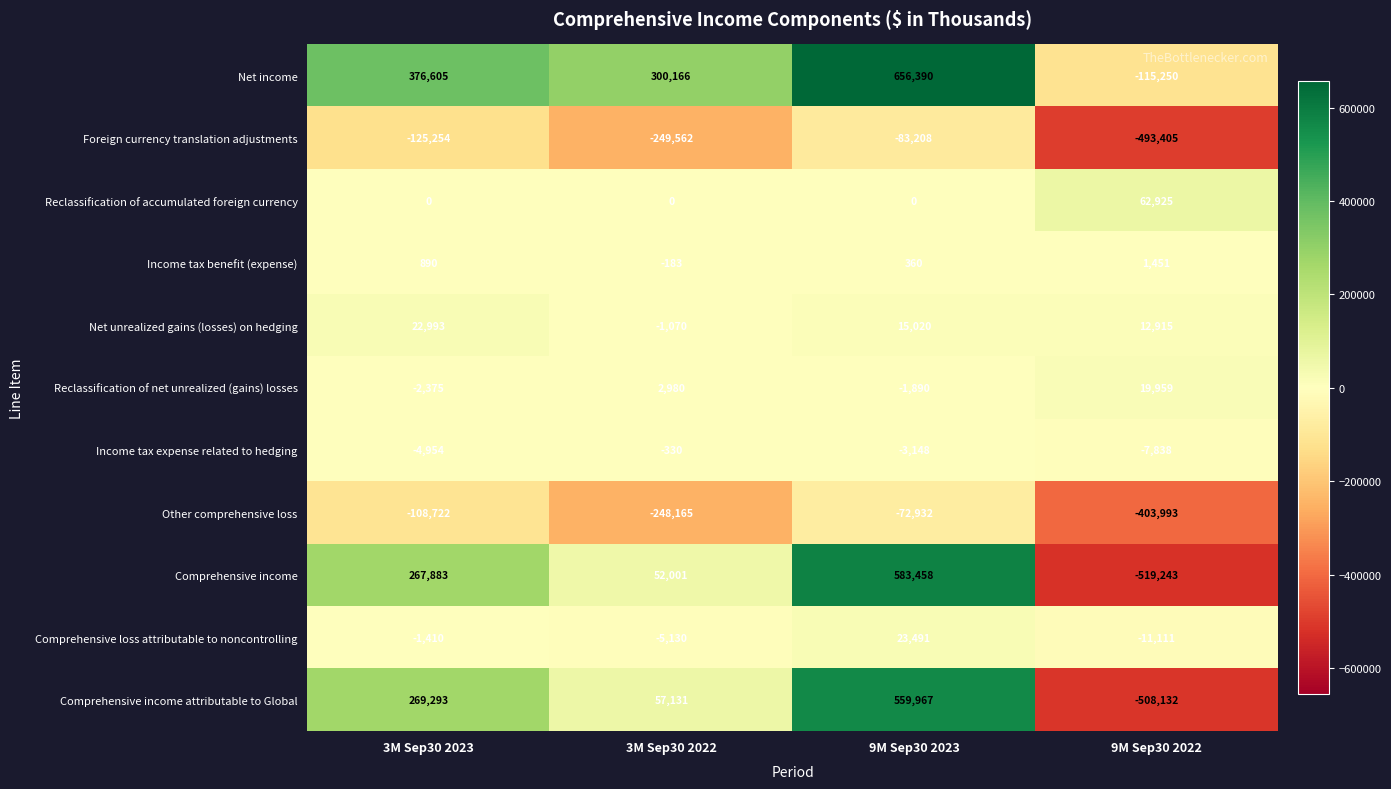

Which series has the largest range (max minus min)?

Comprehensive income